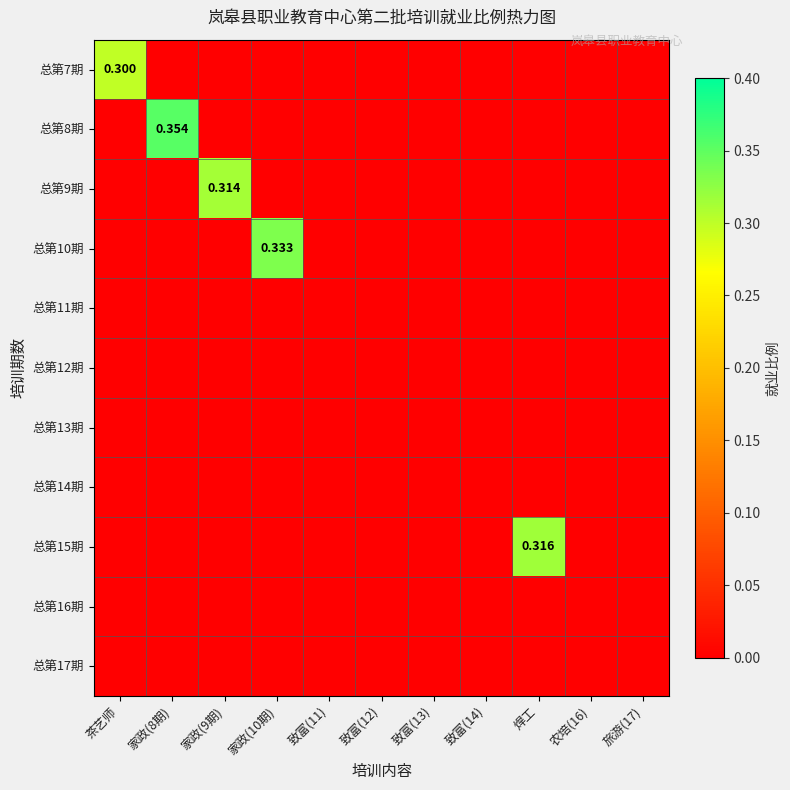

At how many categories does at least one series exceed 0?

5